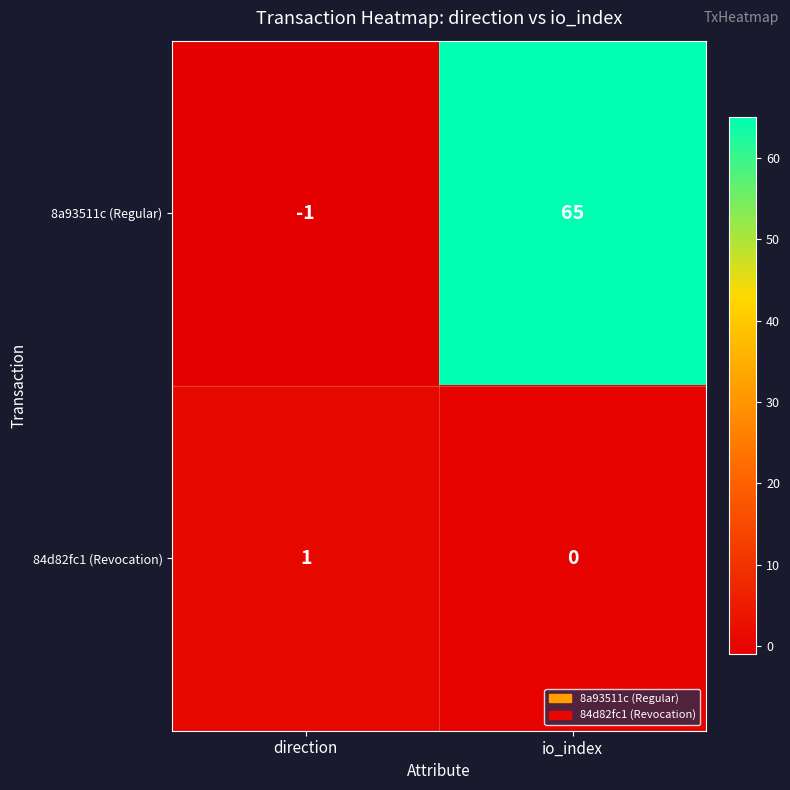

Between direction and io_index, which series saw the biggest shift?

8a93511c (Regular)